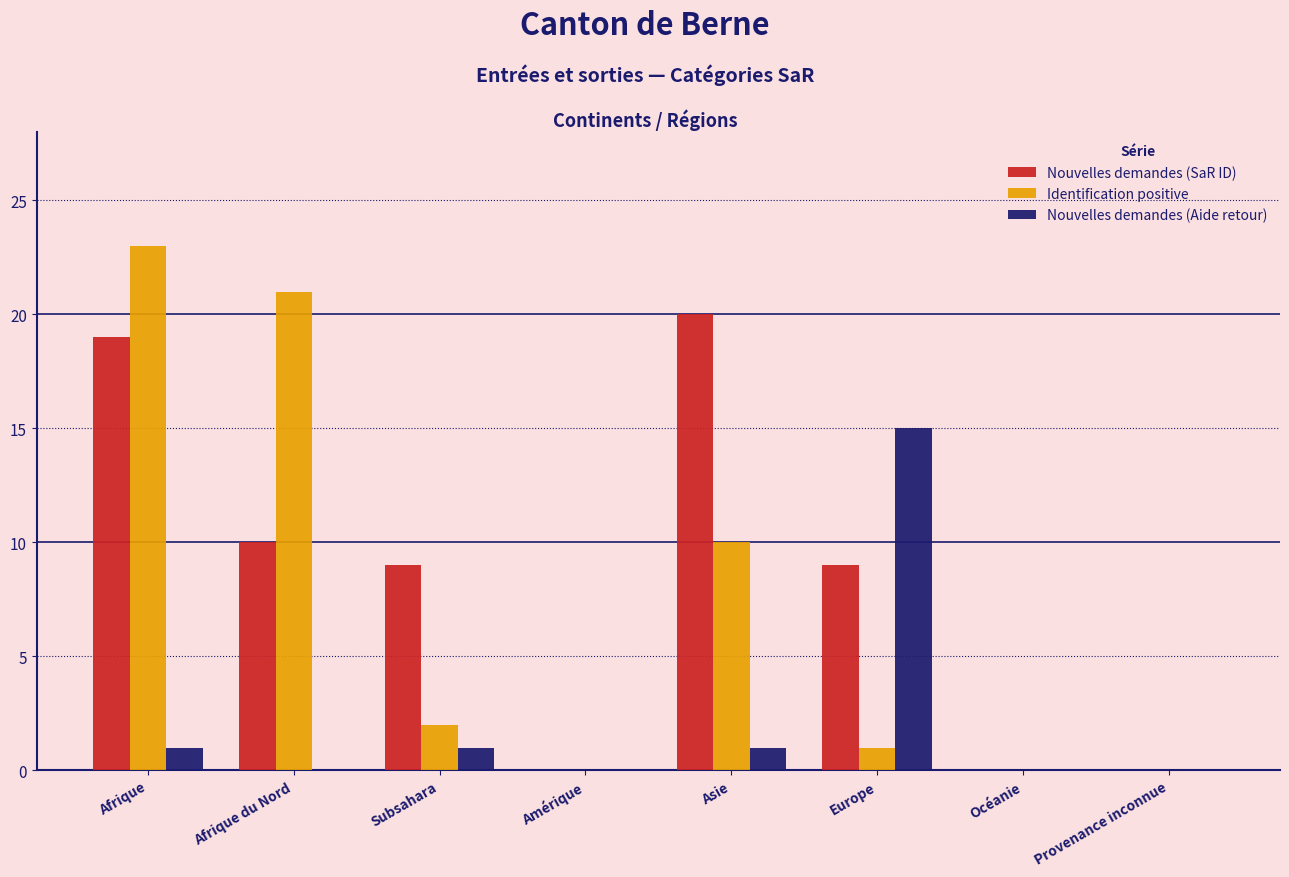

Reading left to right, what are all the values shown in this chart?

Nouvelles demandes (SaR ID): Afrique=19	Afrique du Nord=10	Subsahara=9	Amérique=0	Asie=20	Europe=9	Océanie=0	Provenance inconnue=0
Identification positive: Afrique=23	Afrique du Nord=21	Subsahara=2	Amérique=0	Asie=10	Europe=1	Océanie=0	Provenance inconnue=0
Nouvelles demandes (Aide retour): Afrique=1	Afrique du Nord=0	Subsahara=1	Amérique=0	Asie=1	Europe=15	Océanie=0	Provenance inconnue=0